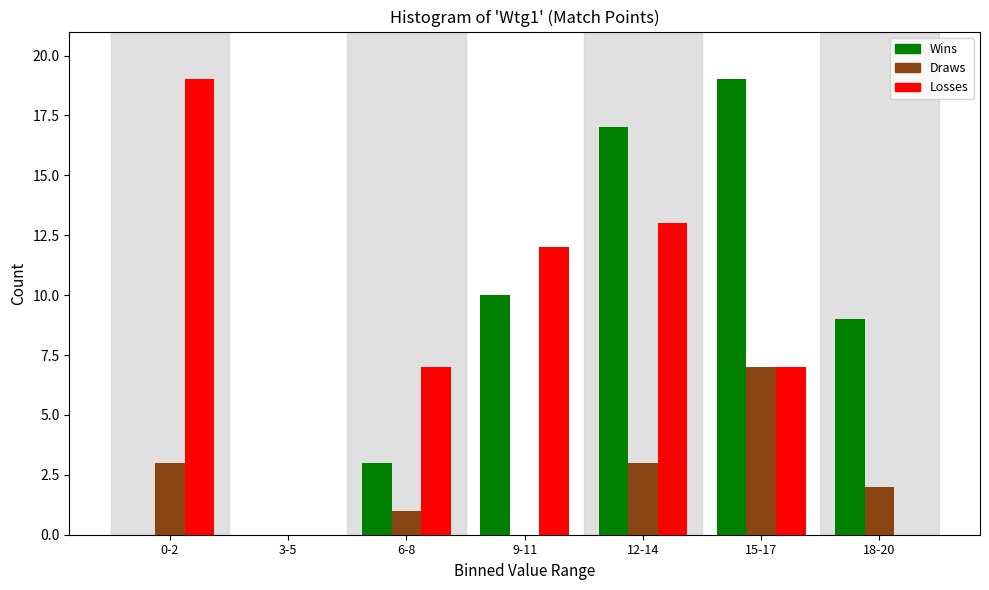

Reading right to left, transcribe all the data shown in this chart.

Wins: 18-20=9	15-17=19	12-14=17	9-11=10	6-8=3	3-5=0	0-2=0
Draws: 18-20=2	15-17=7	12-14=3	9-11=0	6-8=1	3-5=0	0-2=3
Losses: 18-20=0	15-17=7	12-14=13	9-11=12	6-8=7	3-5=0	0-2=19